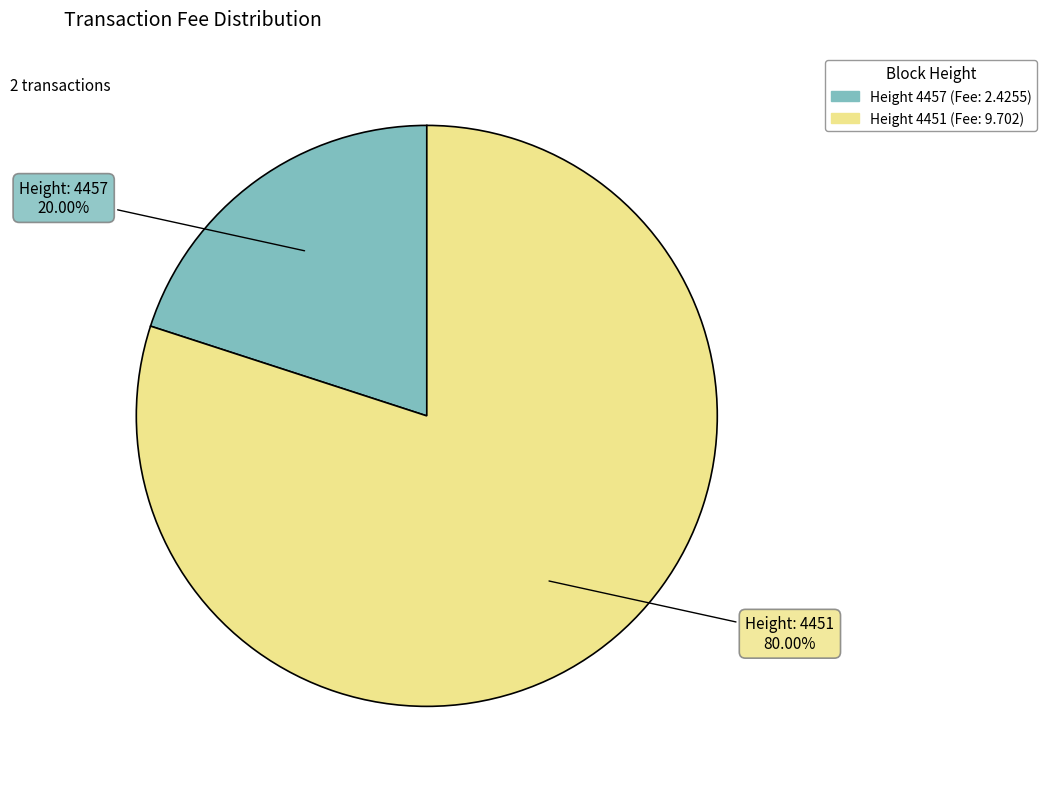

Is there a majority slice in this chart?

Yes